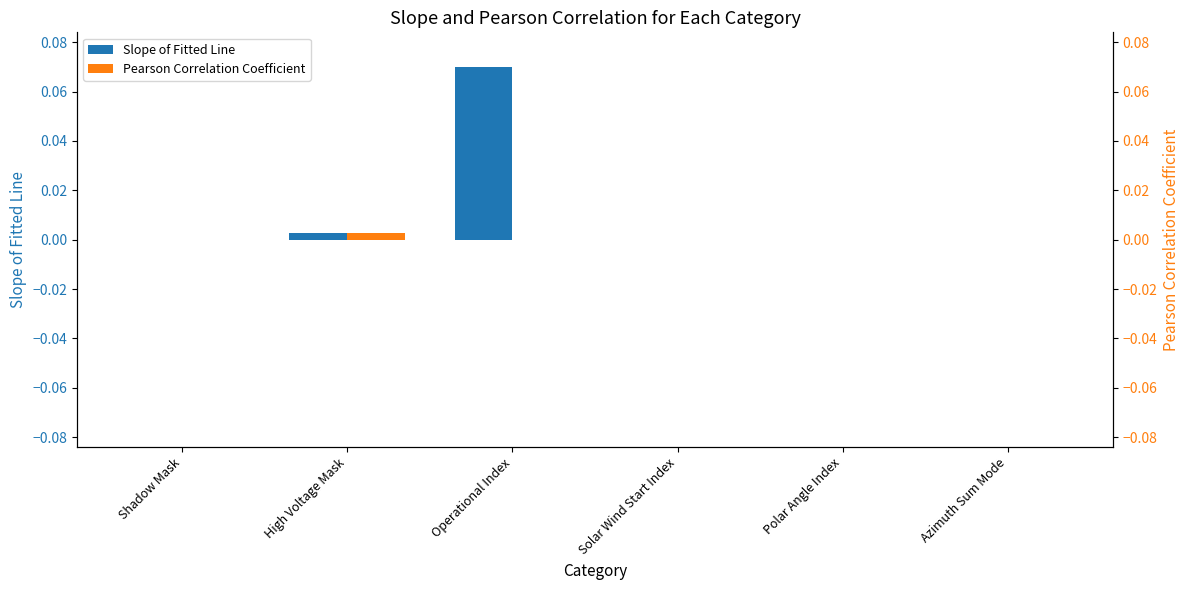

List the series in order of their overall mean, highest first.

Slope of Fitted Line, Pearson Correlation Coefficient